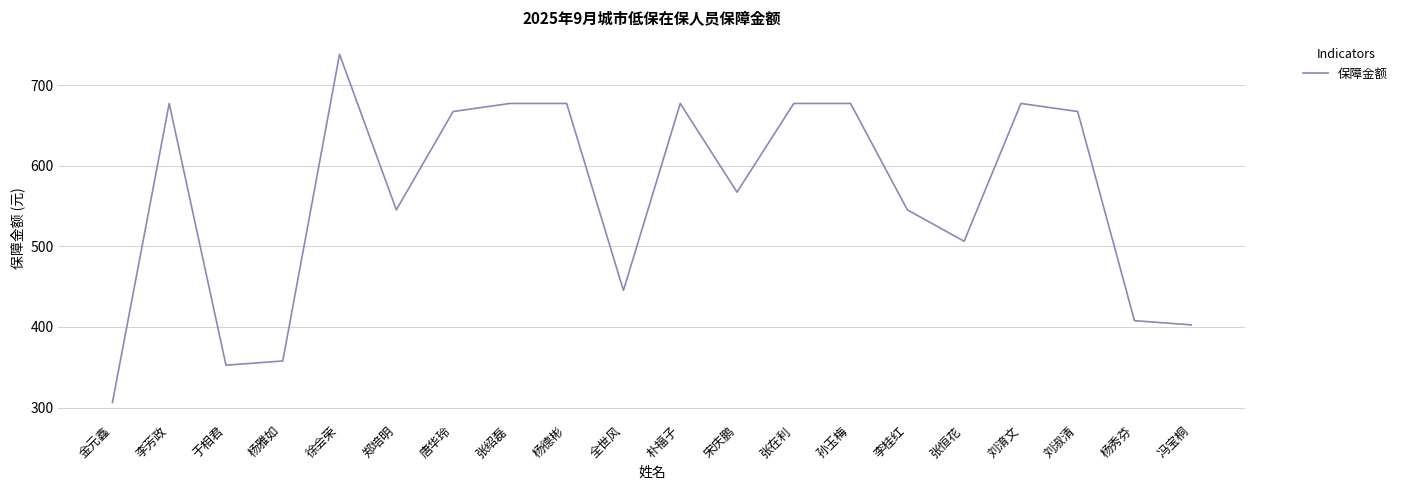

Is it true that the value at 李芳政 is 397.2?

False